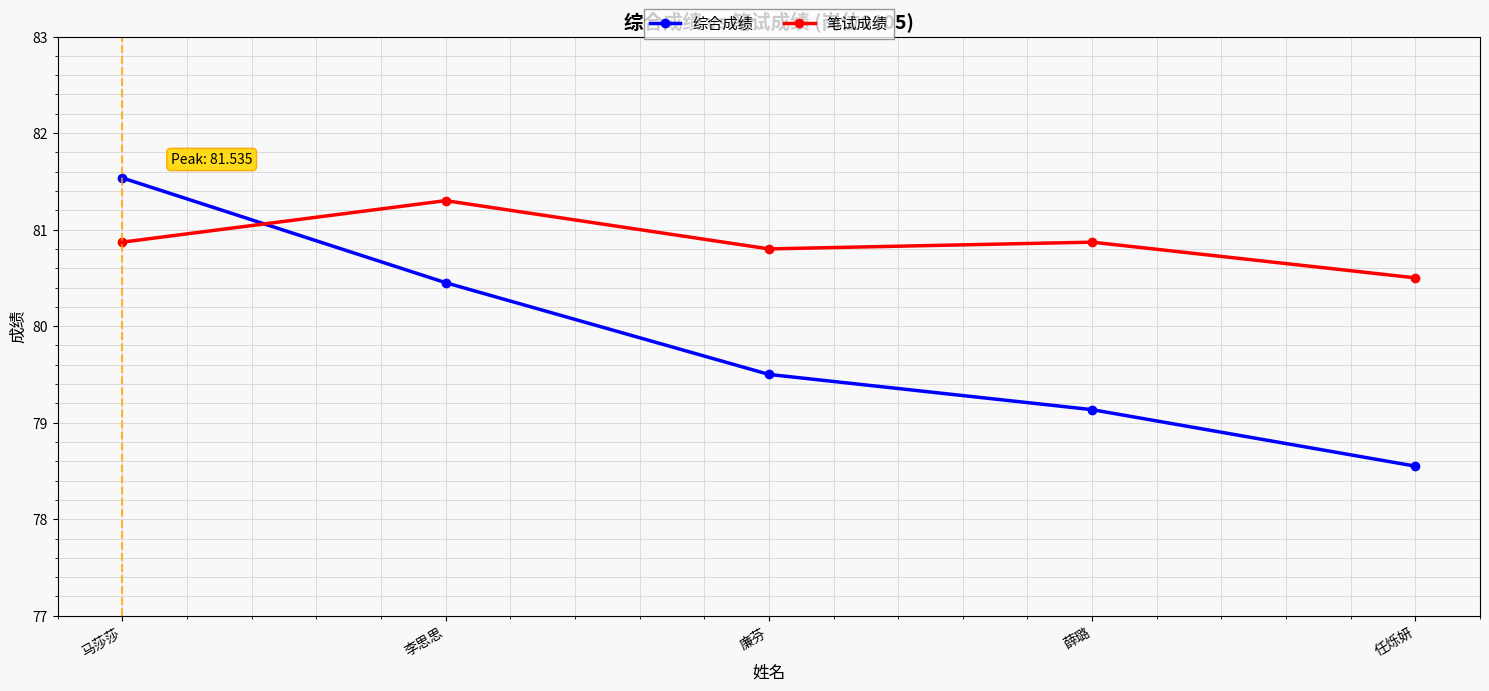

List the labels in order of 综合成绩 value, largest first.

马莎莎, 李思思, 廉芬, 薛璐, 任烁妍